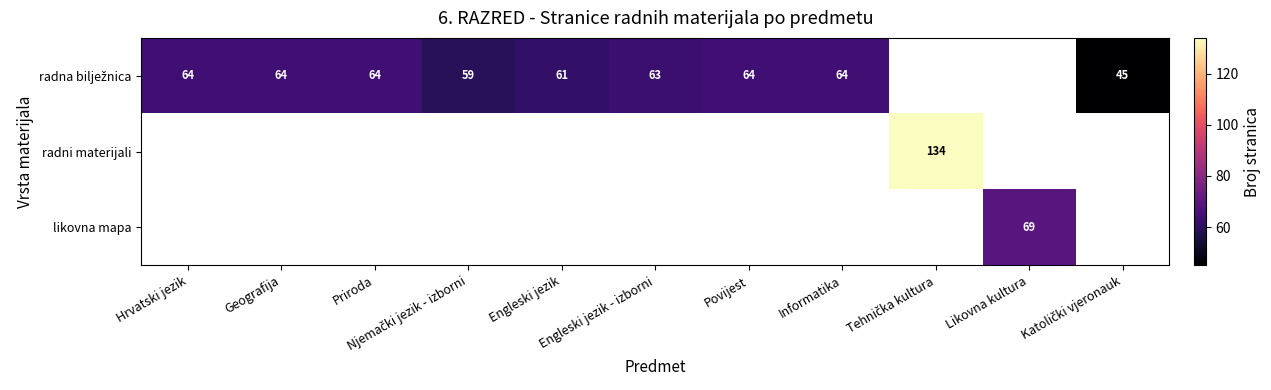

Which series has the widest spread of values?

radna bilježnica